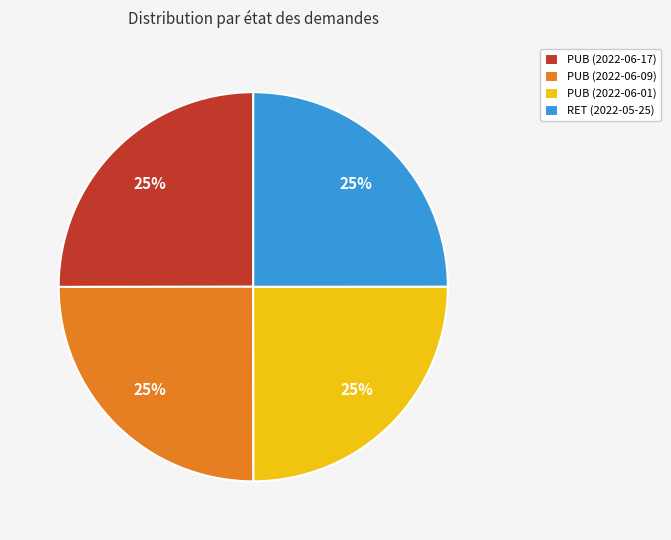

How many slices are in this pie chart?

4